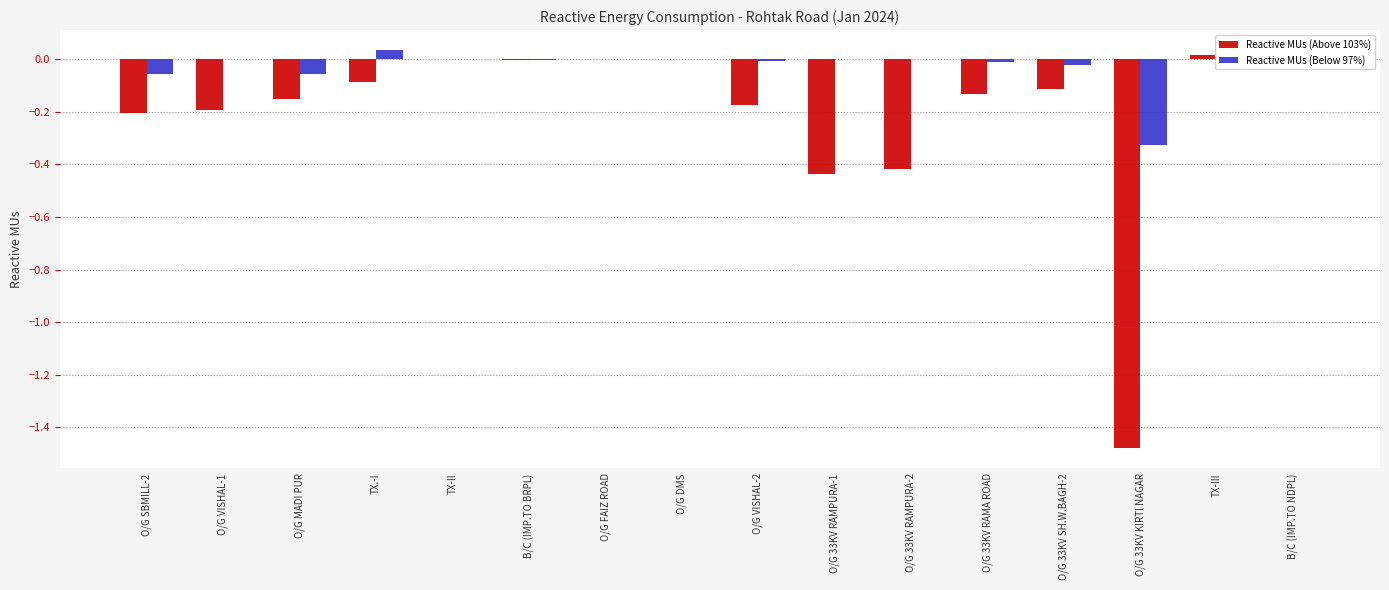

Between O/G 33KV KIRTI NAGAR and TX-III, which series saw the biggest shift?

Reactive MUs (Above 103%)